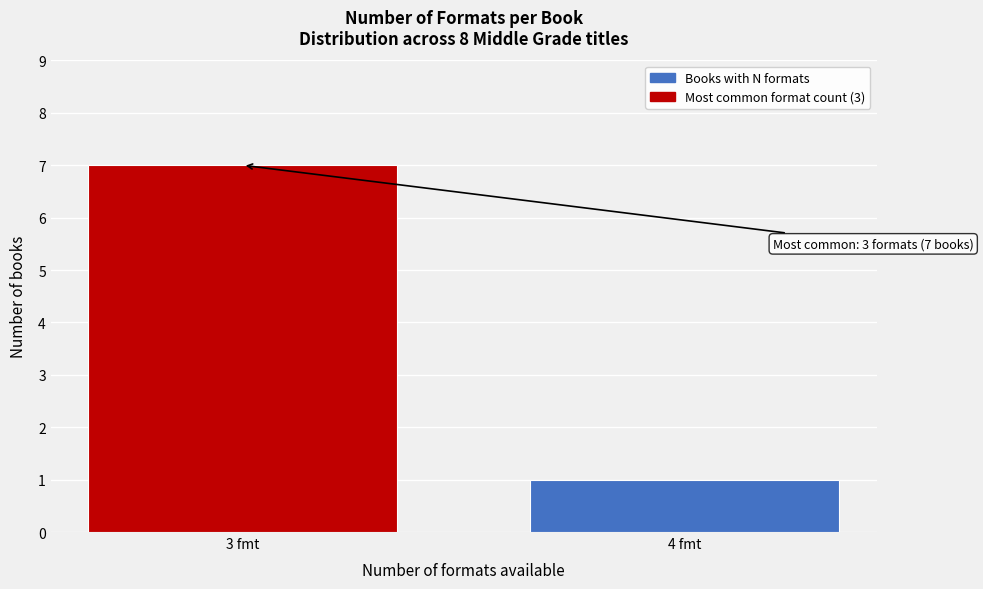

Reading left to right, transcribe all the data shown in this chart.

7	1